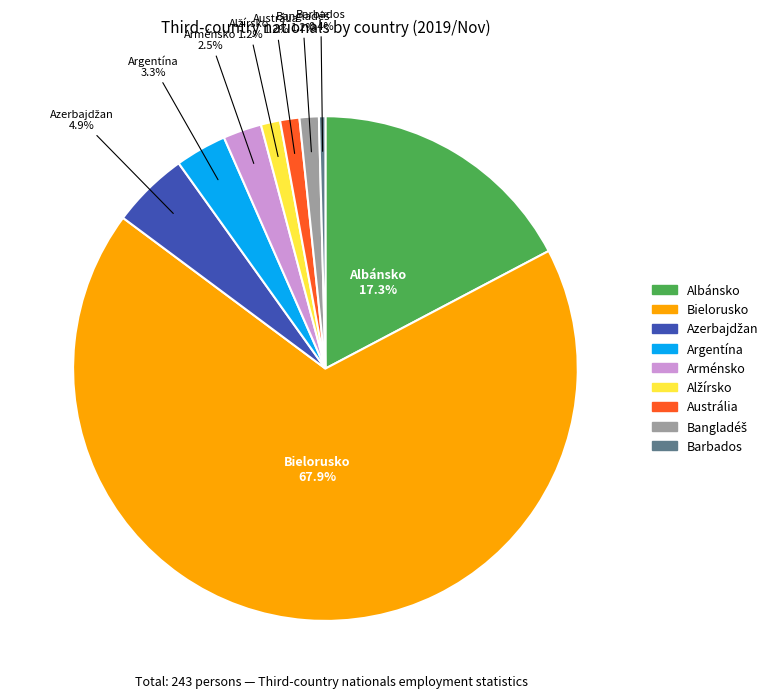

What is the majority slice?

Bielorusko